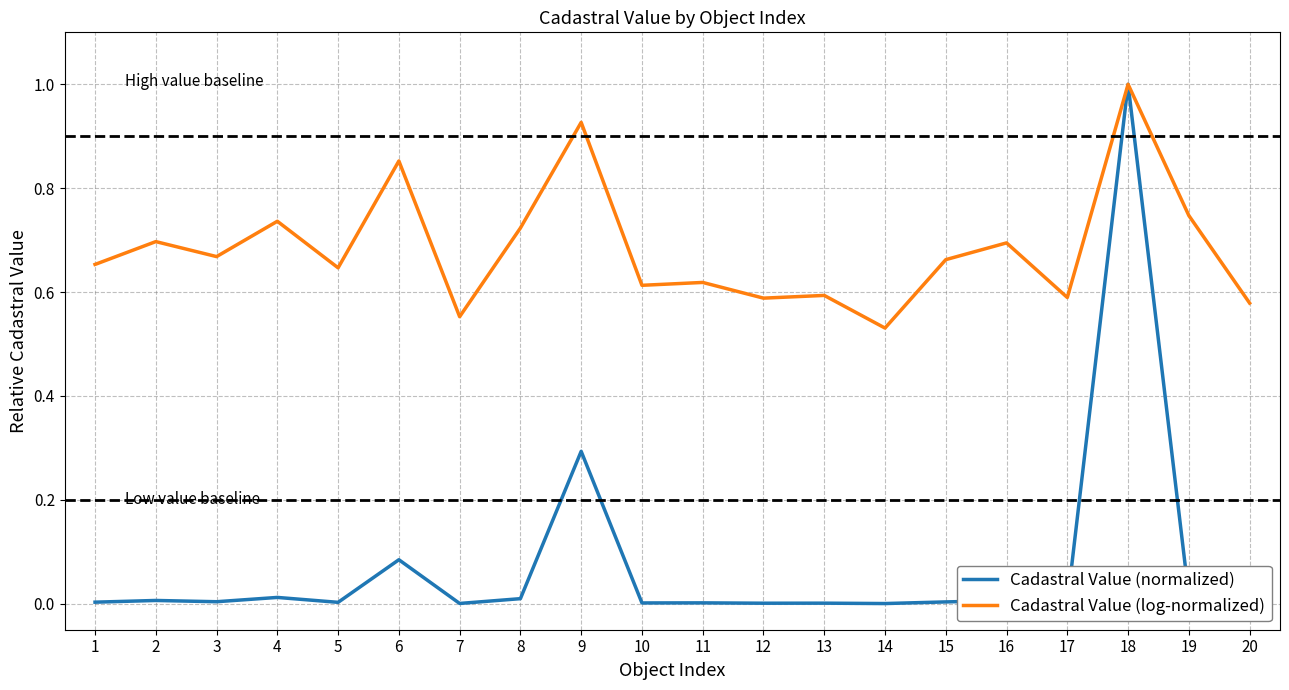

At which label does Cadastral Value (log-normalized) reach its minimum?

14